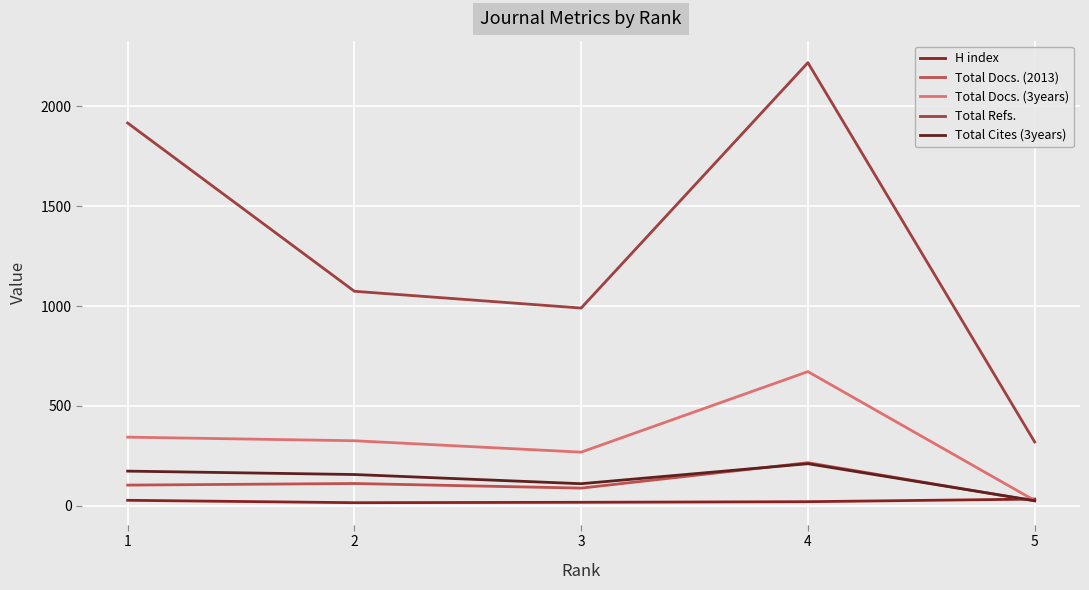

What are all the series names shown in the legend?

H index, Total Docs. (2013), Total Docs. (3years), Total Refs., Total Cites (3years)